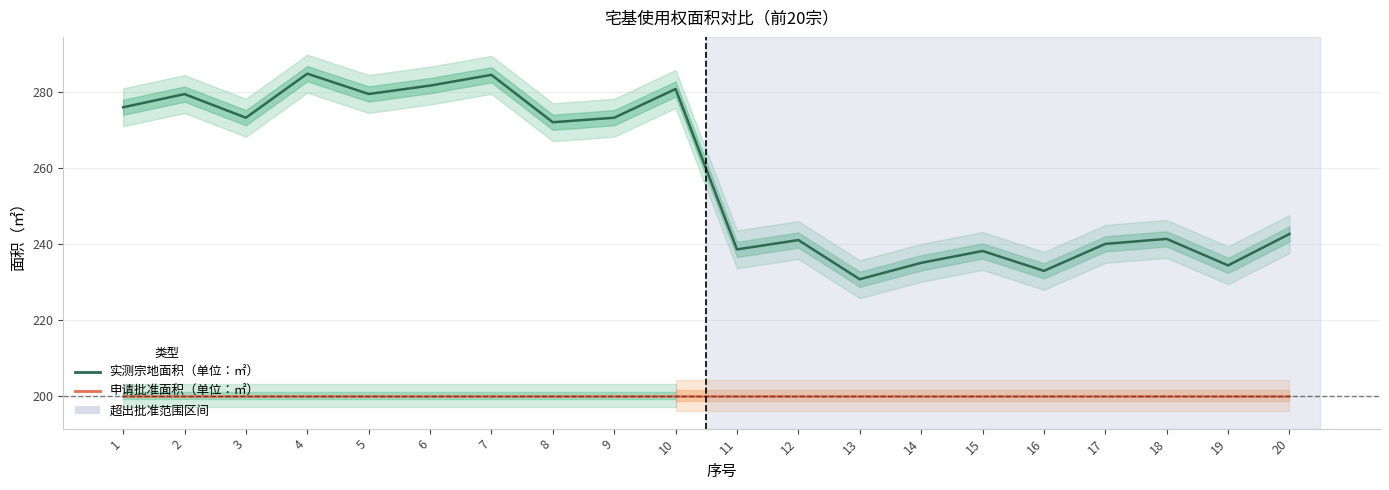

Rank the series at 8 from lowest to highest value.

申请批准面积（单位：㎡）, 实测宗地面积（单位：㎡）